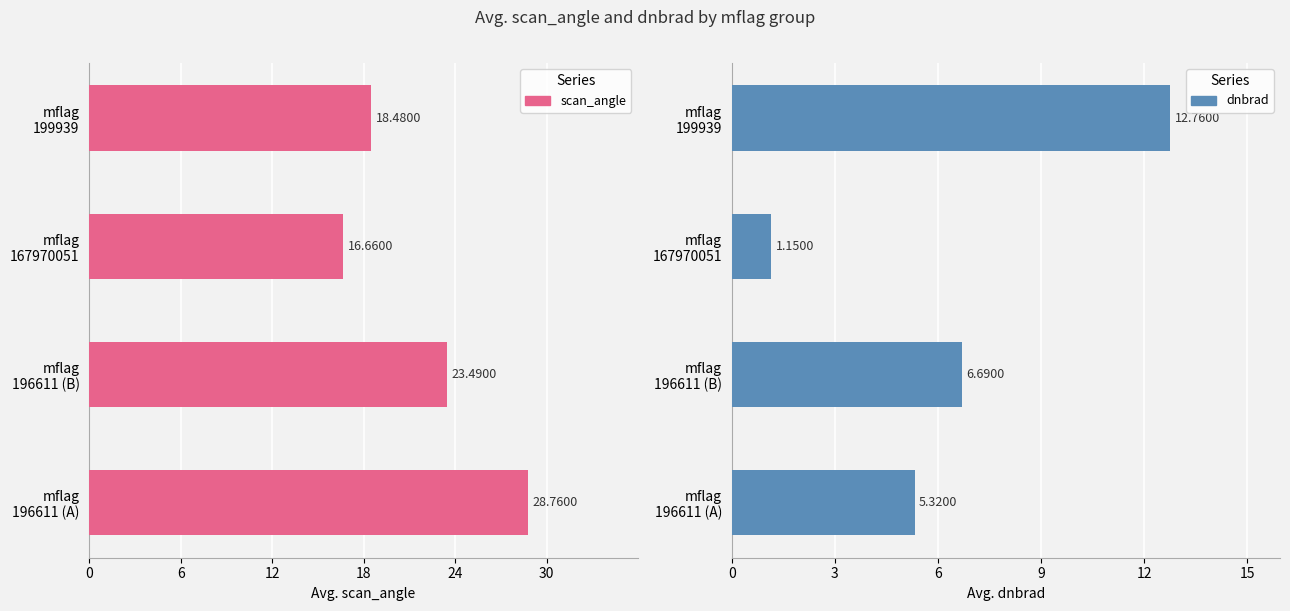

What value does the dnbrad series have at mflag 196611 (B)?

6.7